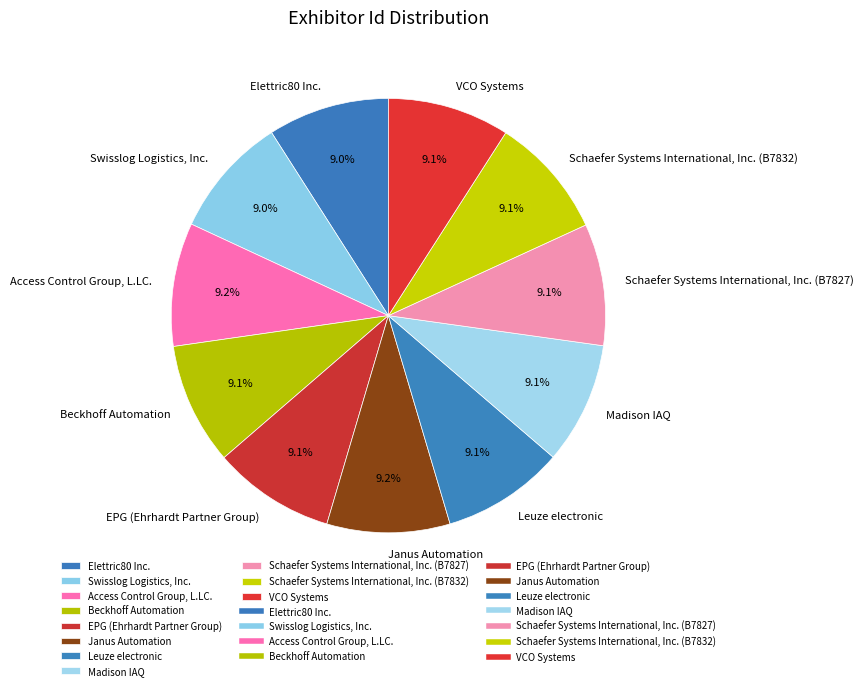

Is it true that Beckhoff Automation is 9% of the pie?

True